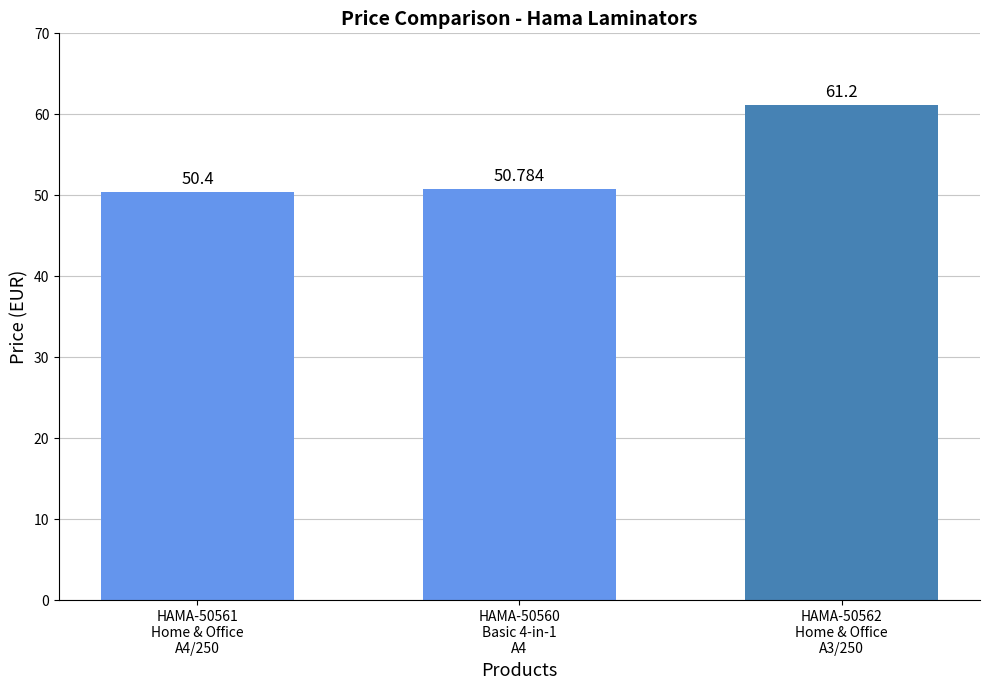

What is the ratio of the value at HAMA-50562
Home & Office
A3/250 to the value at HAMA-50561
Home & Office
A4/250?

1.2